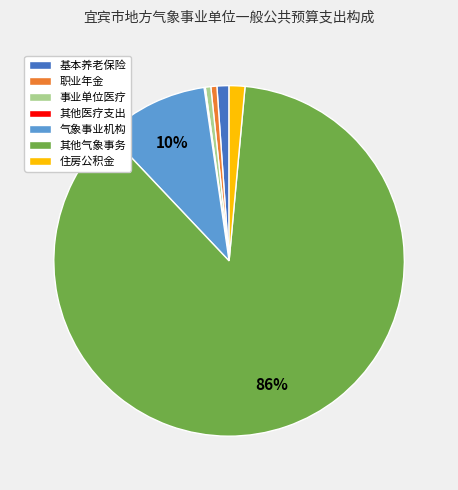

Which slice is the largest?

其他气象事务